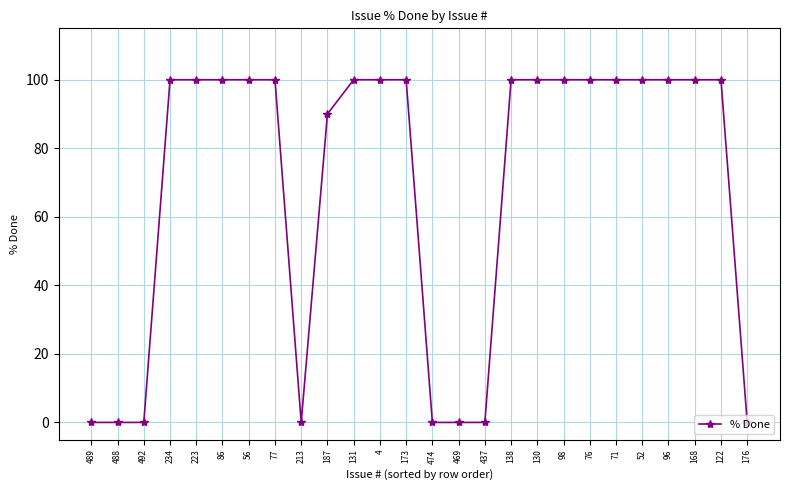

How many values are between 0 and 100?

26